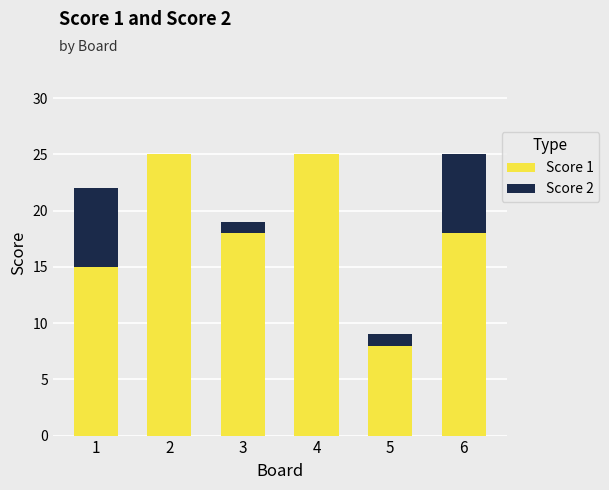

The value of Score 1 at 4 is 34. True or false?

False